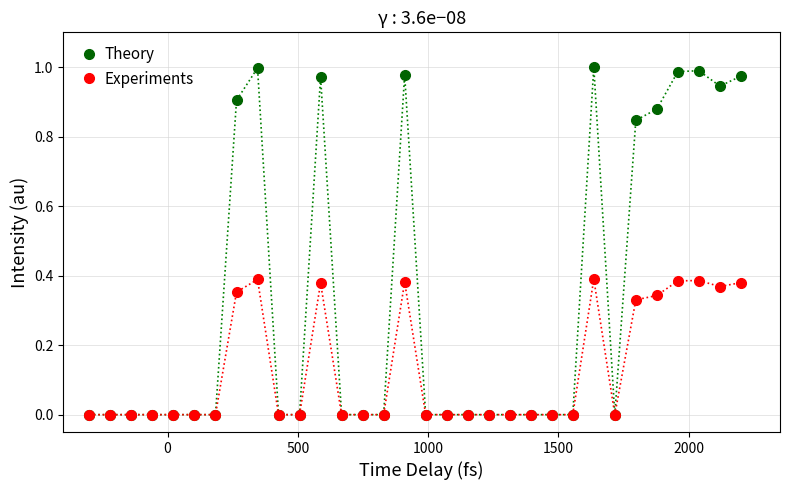

True or false: Theory has more than 0 points higher than both neighbors.

True